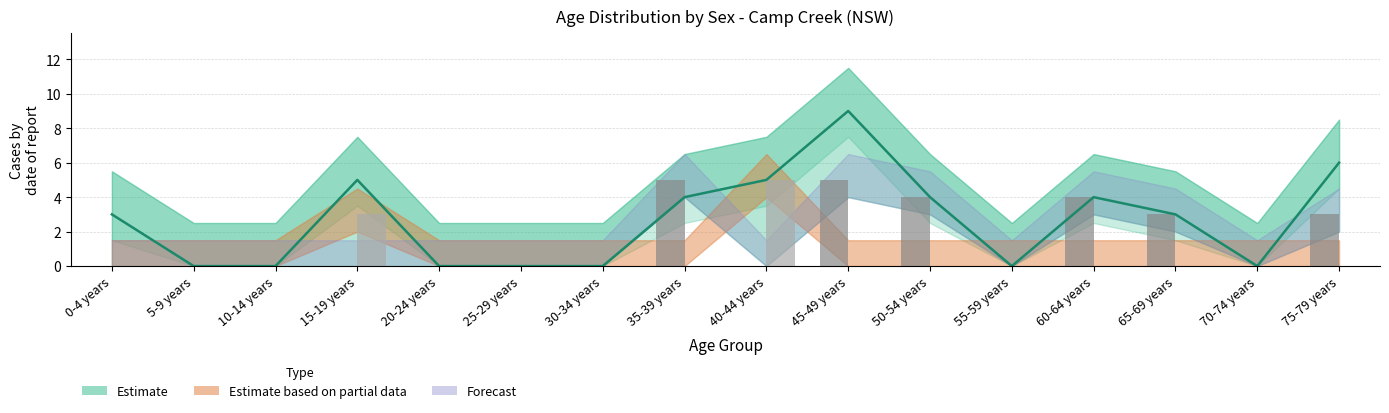

What position from the left is 35-39 years?

8